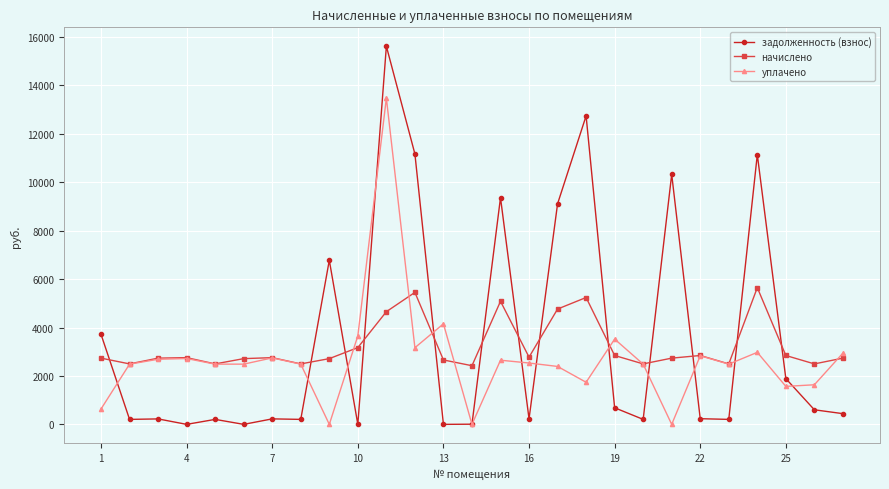

True or false: начислено has more than 1 interior local peaks.

True